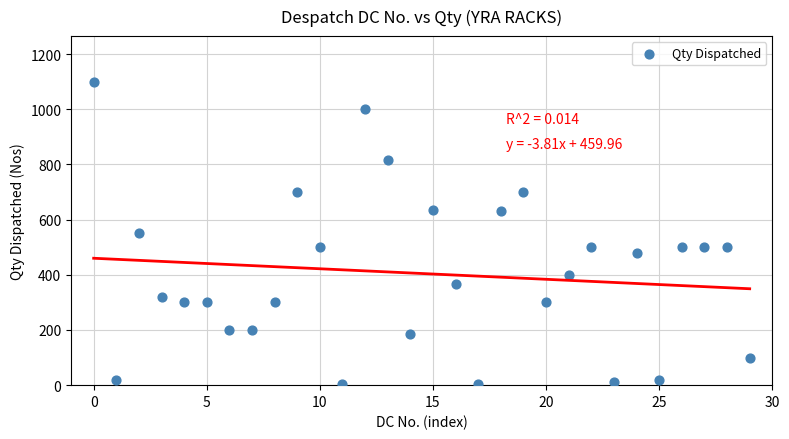

What is the range of Y values (max minus min)?

1095